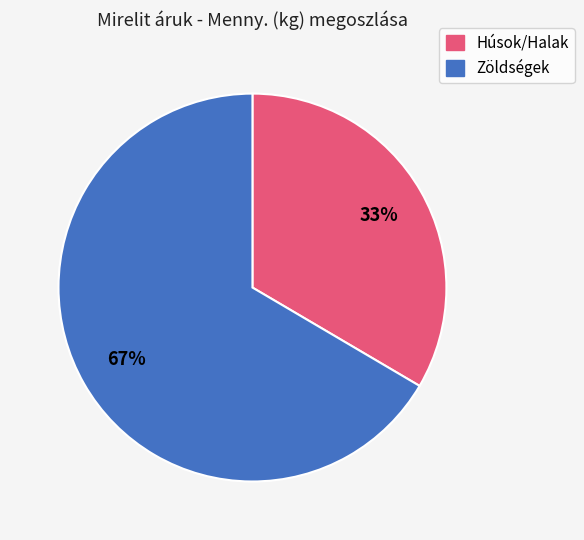

To the nearest percent, what is the average slice percentage?

50%